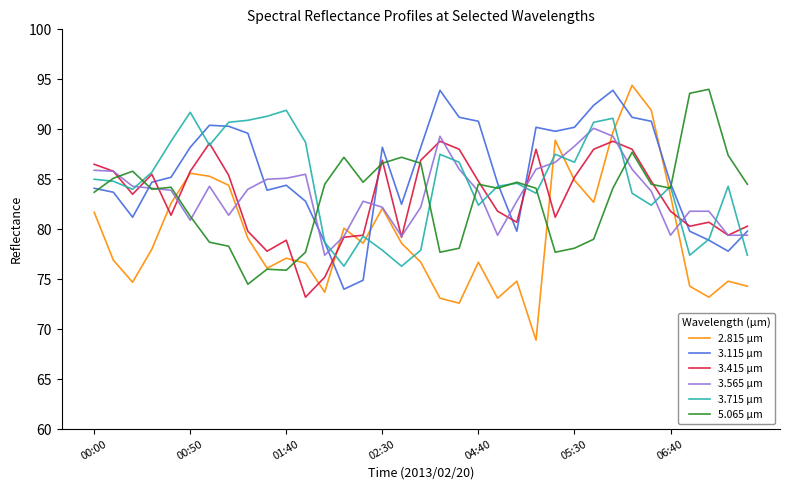

At how many categories does at least one series exceed 85?

29